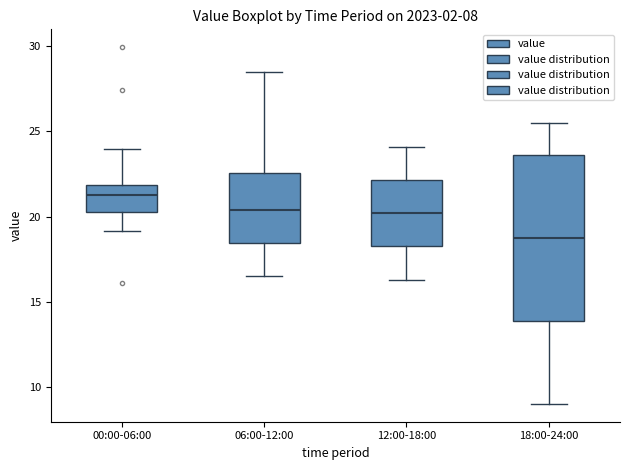

Which box is the tallest, from its lower edge to its upper edge?

18:00-24:00